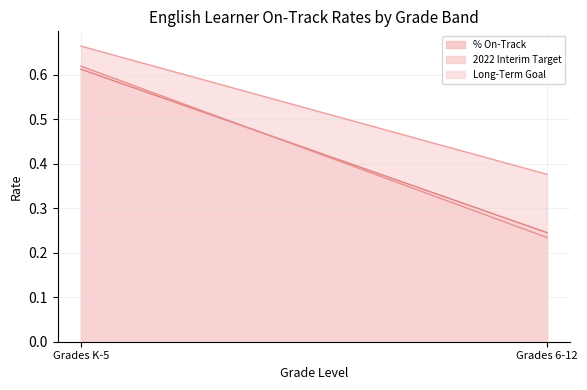

Does the chart have visible grid lines?

Yes